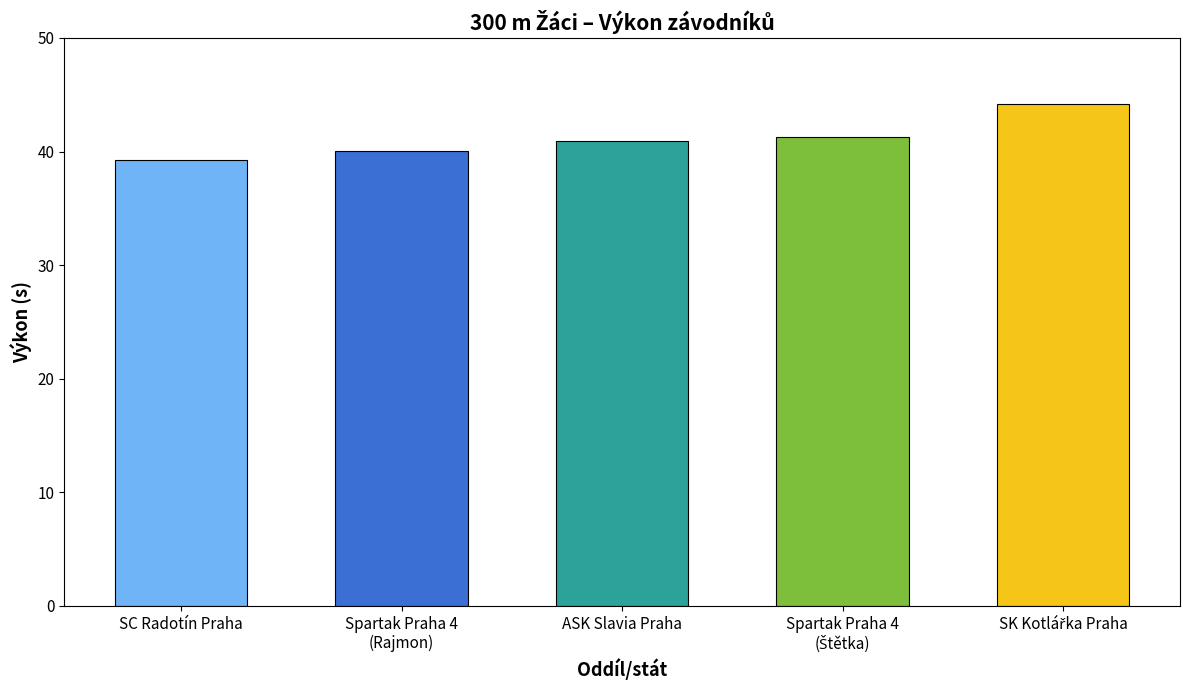

How many bars are there in total?

5